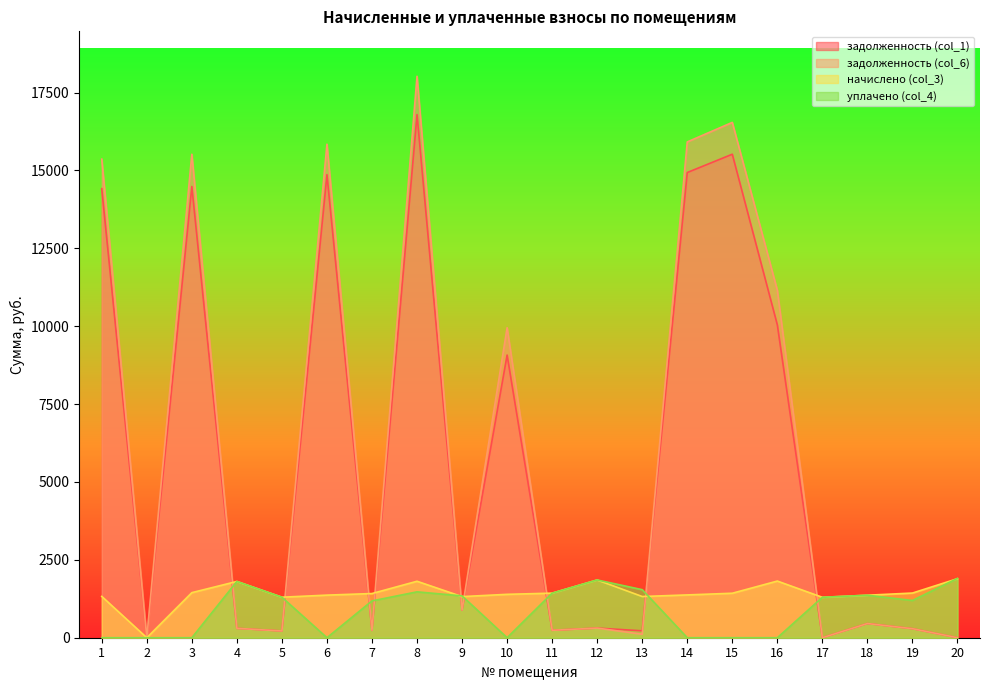

Is it true that уплачено (col_4) equals 2142.6 at 5?

False